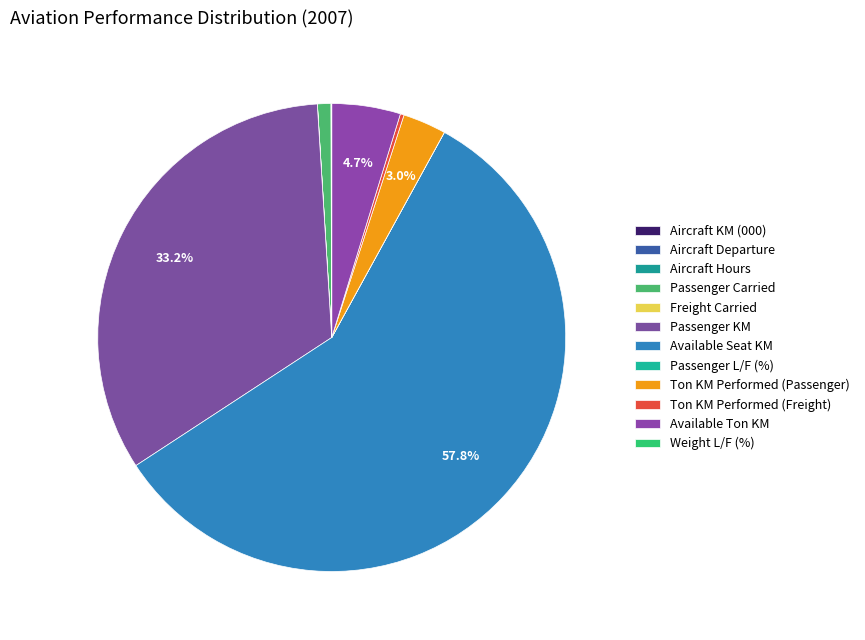

How much of the chart is everything except Ton KM Performed (Freight)?

99.7%